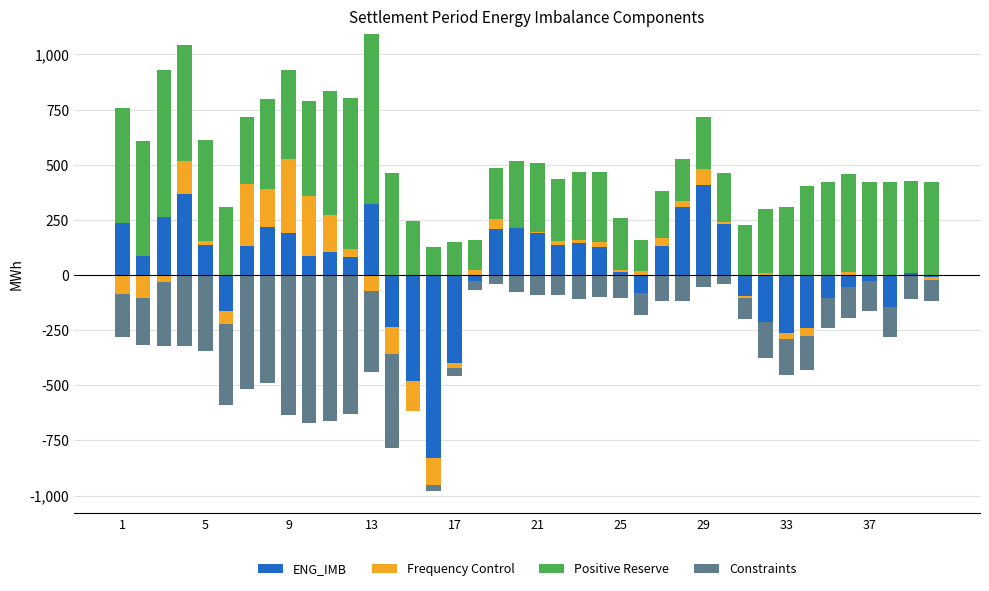

What are all the series names shown in the legend?

ENG_IMB, Frequency Control, Positive Reserve, Constraints